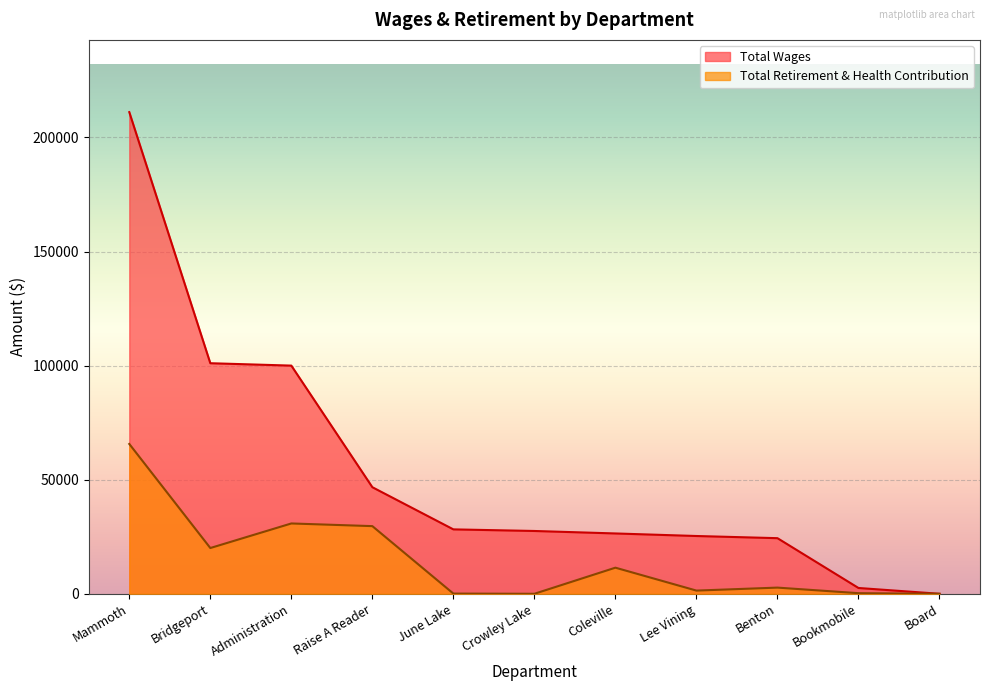

What is the greatest value displayed?

211085